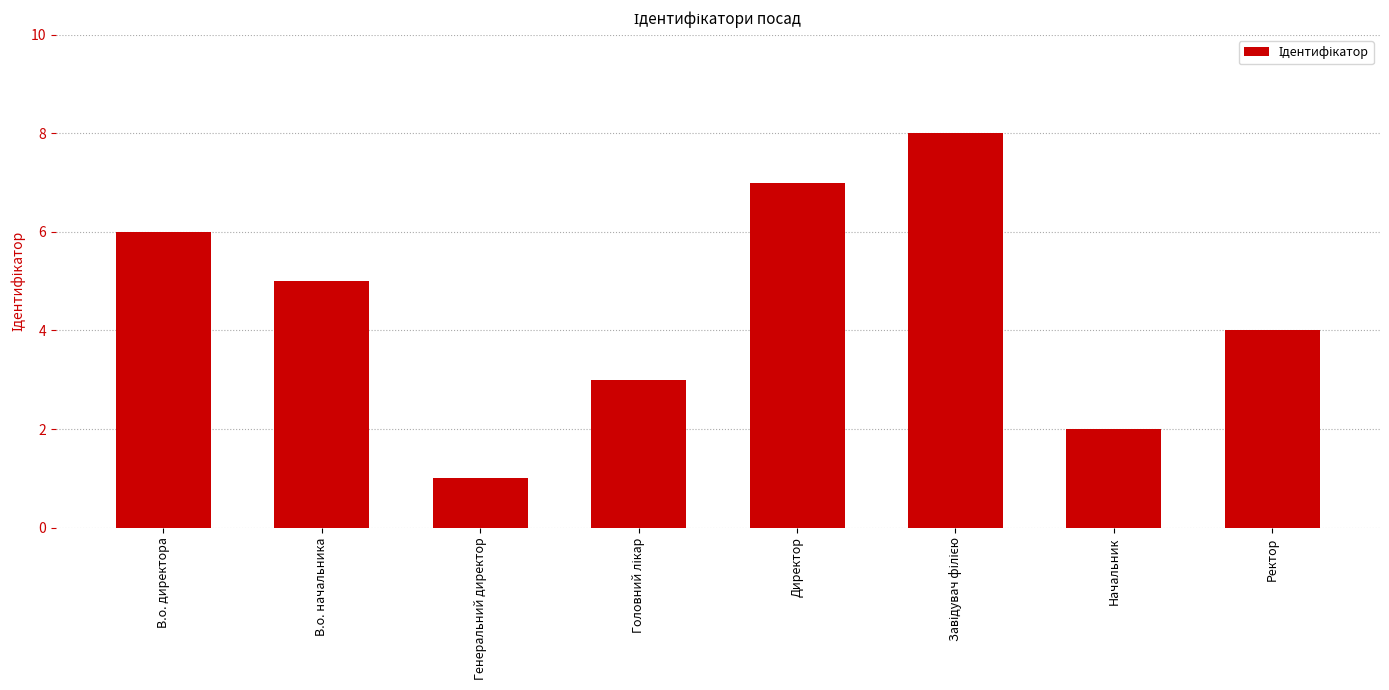

How many series are shown in this chart?

1